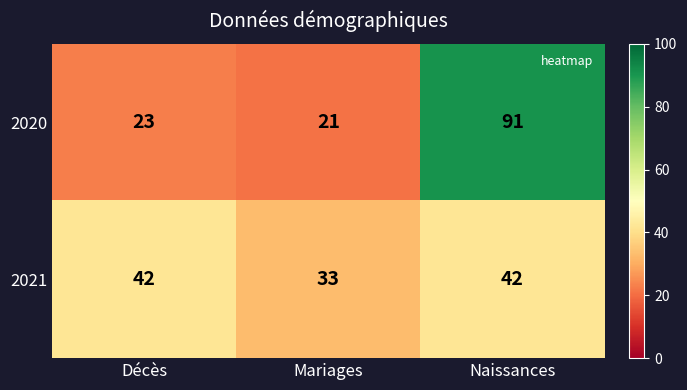

The 2021 series shows 56 at Mariages. True or false?

False